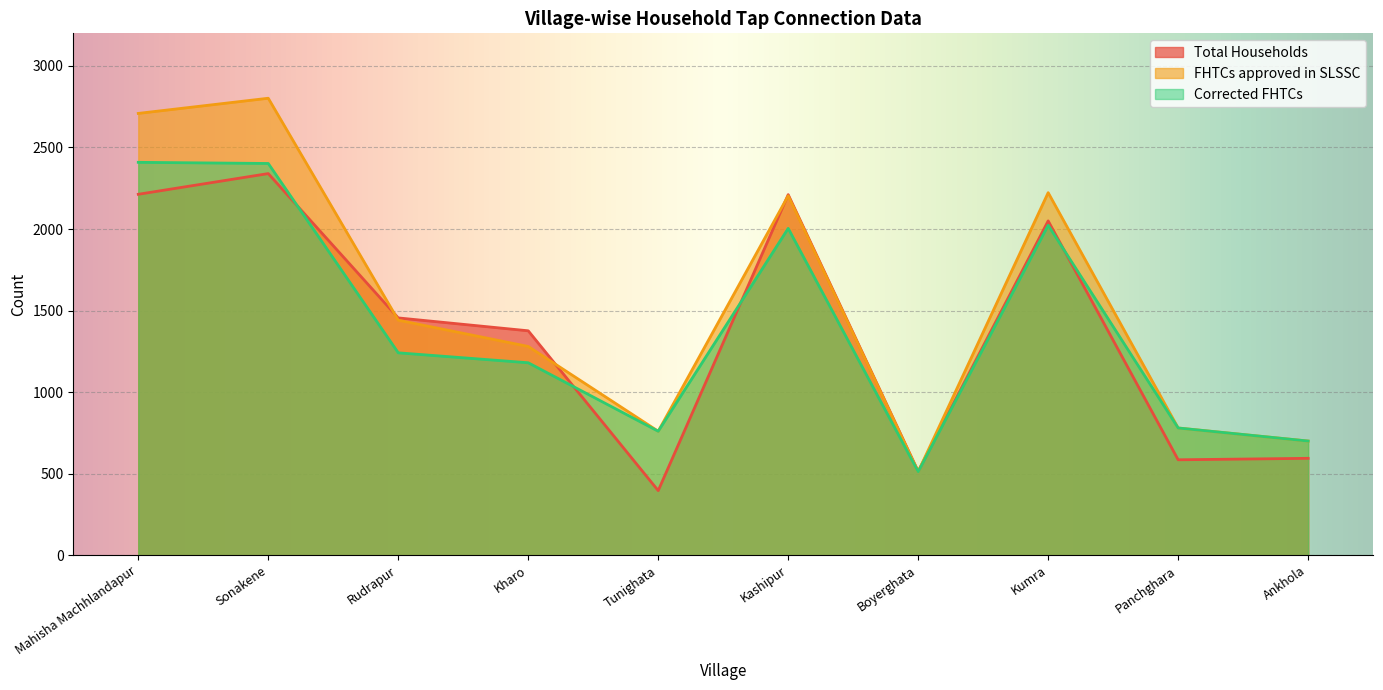

List the labels in order of FHTCs approved in SLSSC value, largest first.

Sonakene, Mahisha Machhlandapur, Kumra, Kashipur, Rudrapur, Kharo, Panchghara, Tunighata, Ankhola, Boyerghata